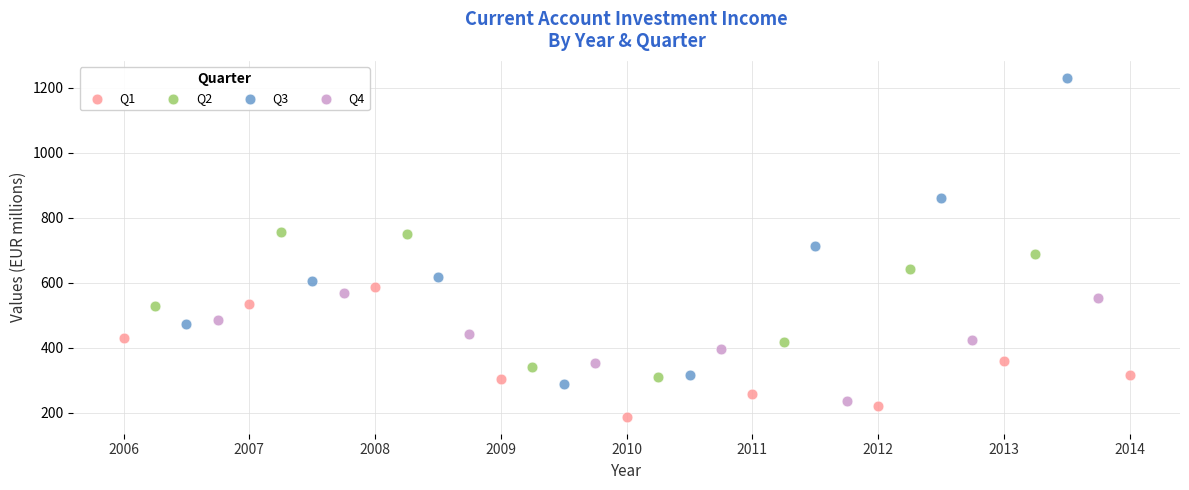

Which series reaches the maximum Y coordinate?

Q3